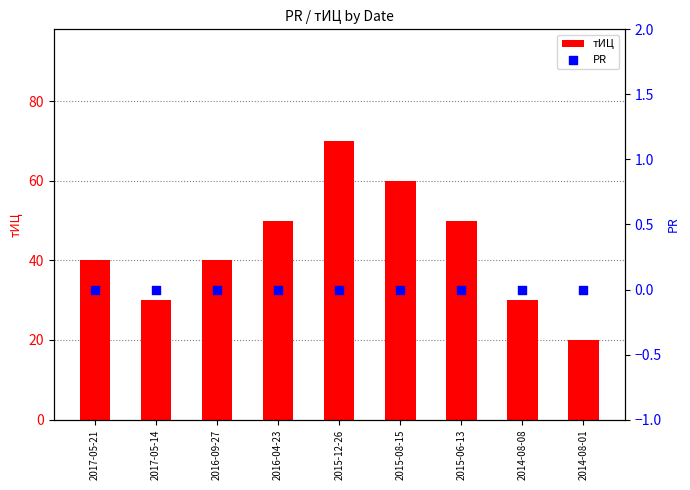

Which series reaches the maximum Y coordinate?

тИЦ